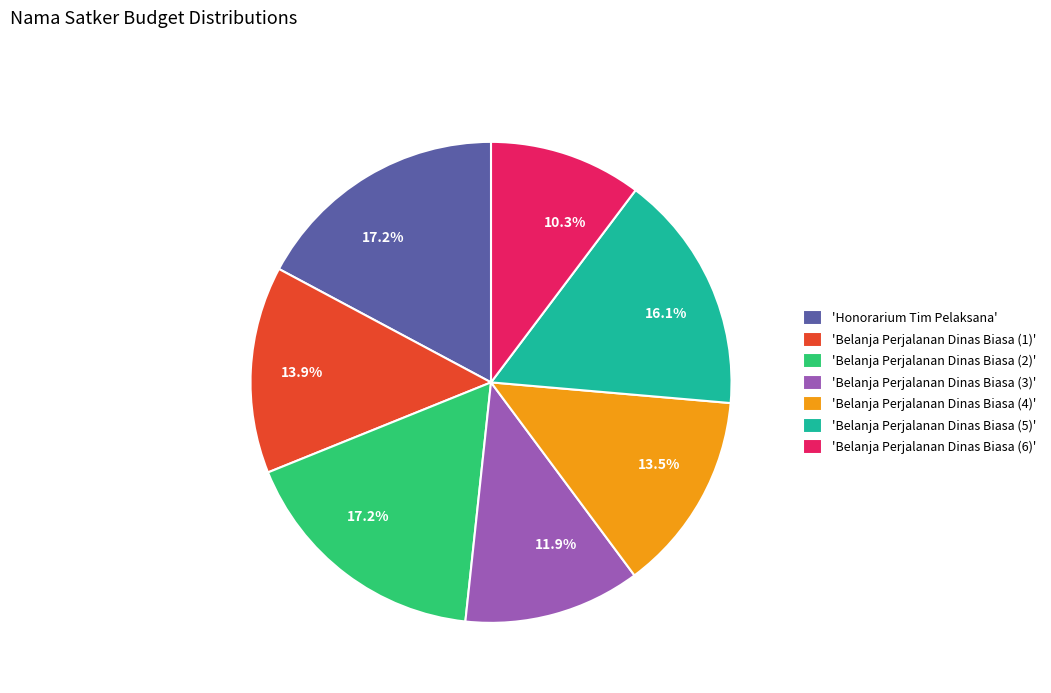

What is the smallest slice in the pie chart?

'Belanja Perjalanan Dinas Biasa (6)'